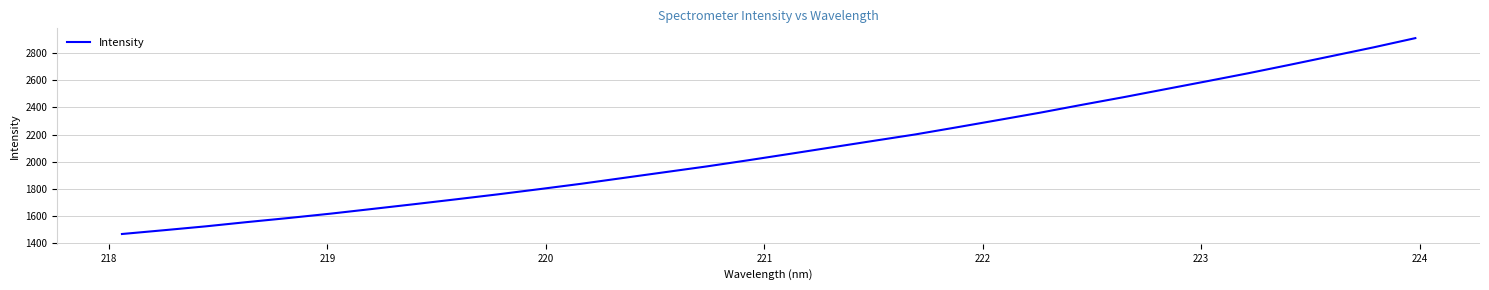

What is the greatest value displayed?

2908.6